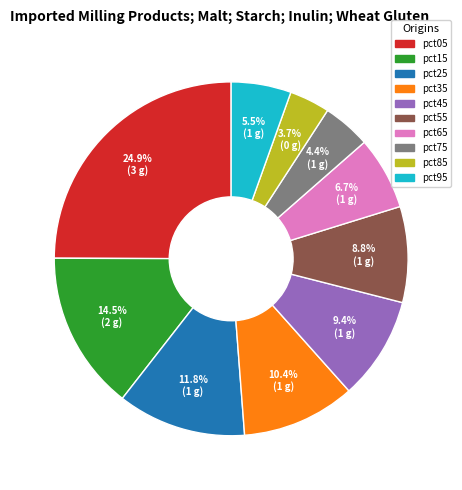

Which has a higher value, pct25 or pct65?

pct25